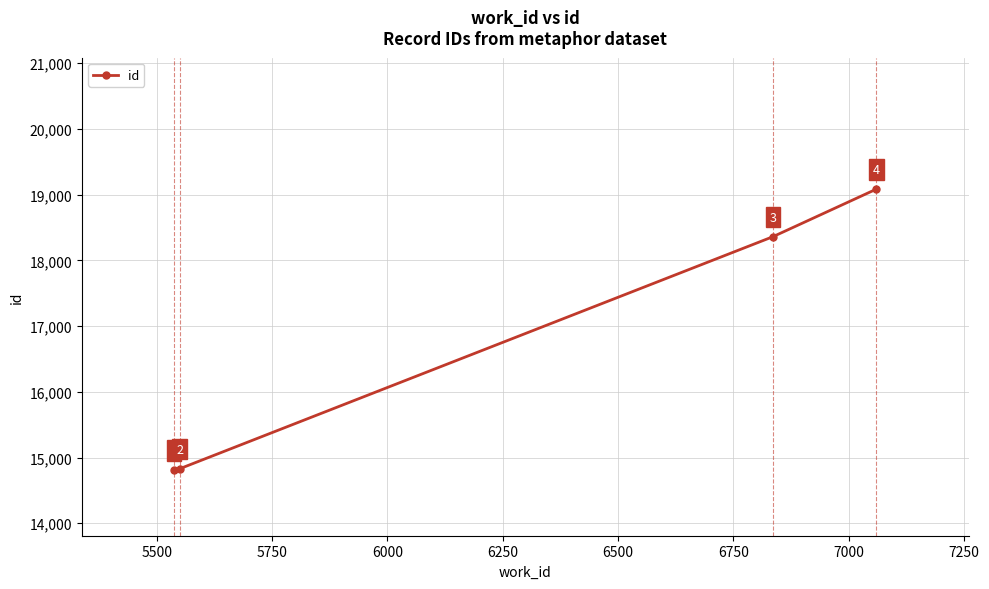

What is the maximum value shown in the chart?

19083